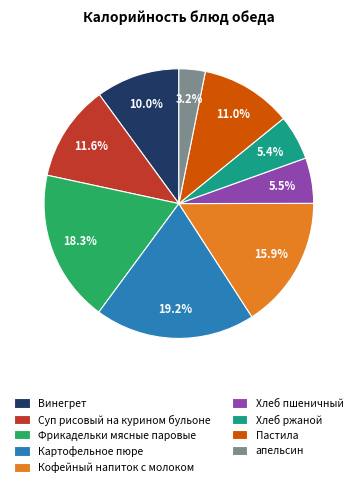

The Суп рисовый на курином бульоне slice represents 19% of the pie. True or false?

False